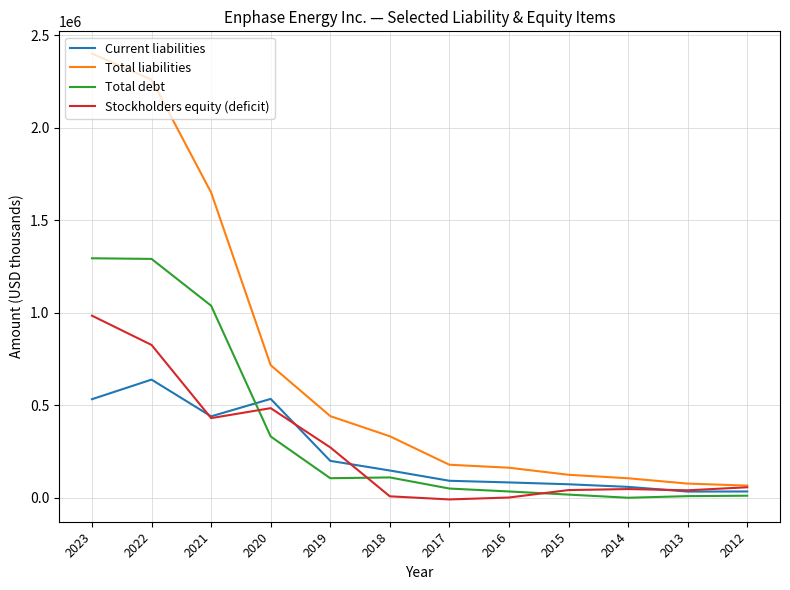

Which series has the largest total across all categories?

Total liabilities